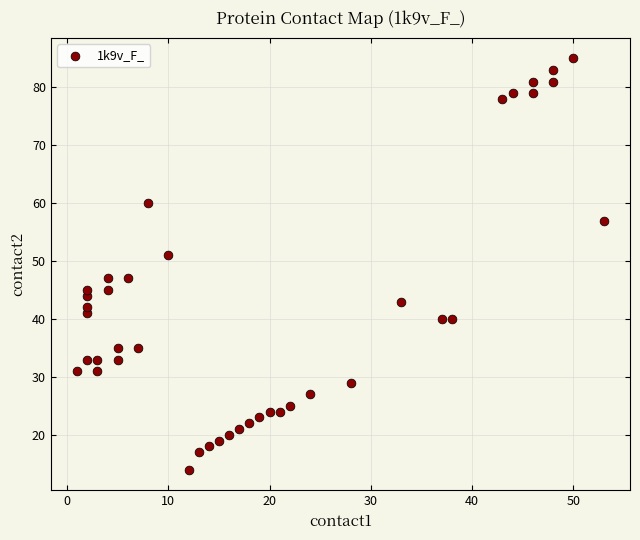

What is the range of Y values (max minus min)?

71